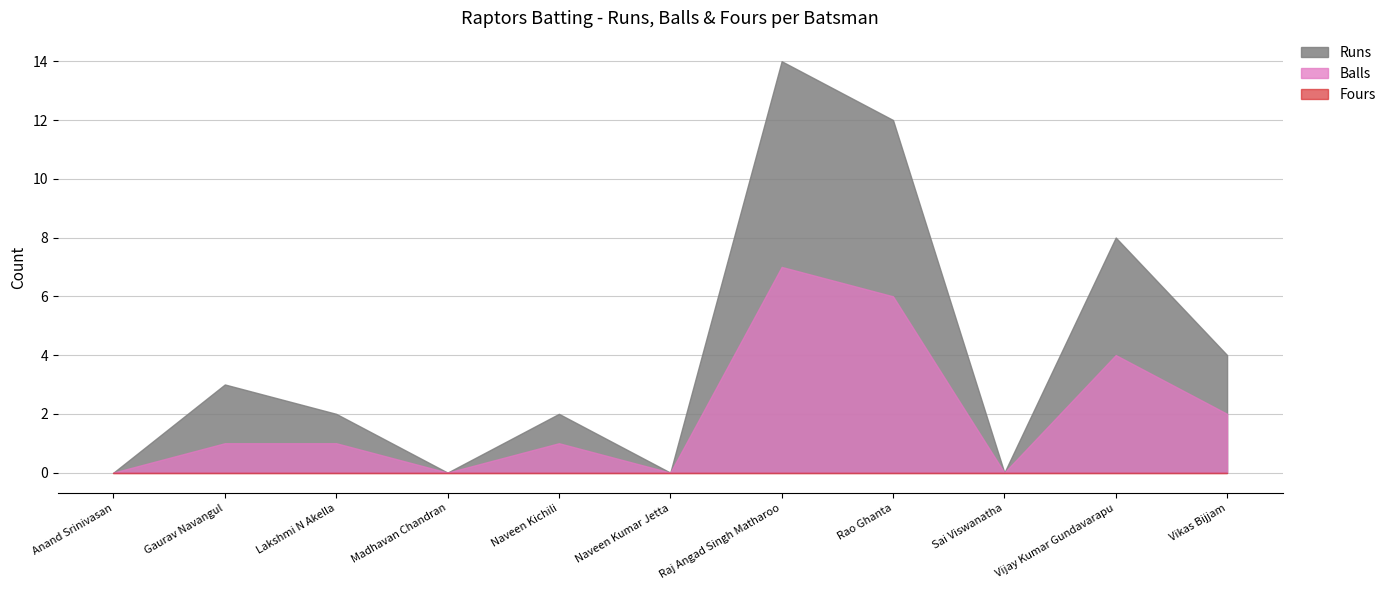

How many values in the Balls series are below 1?

4